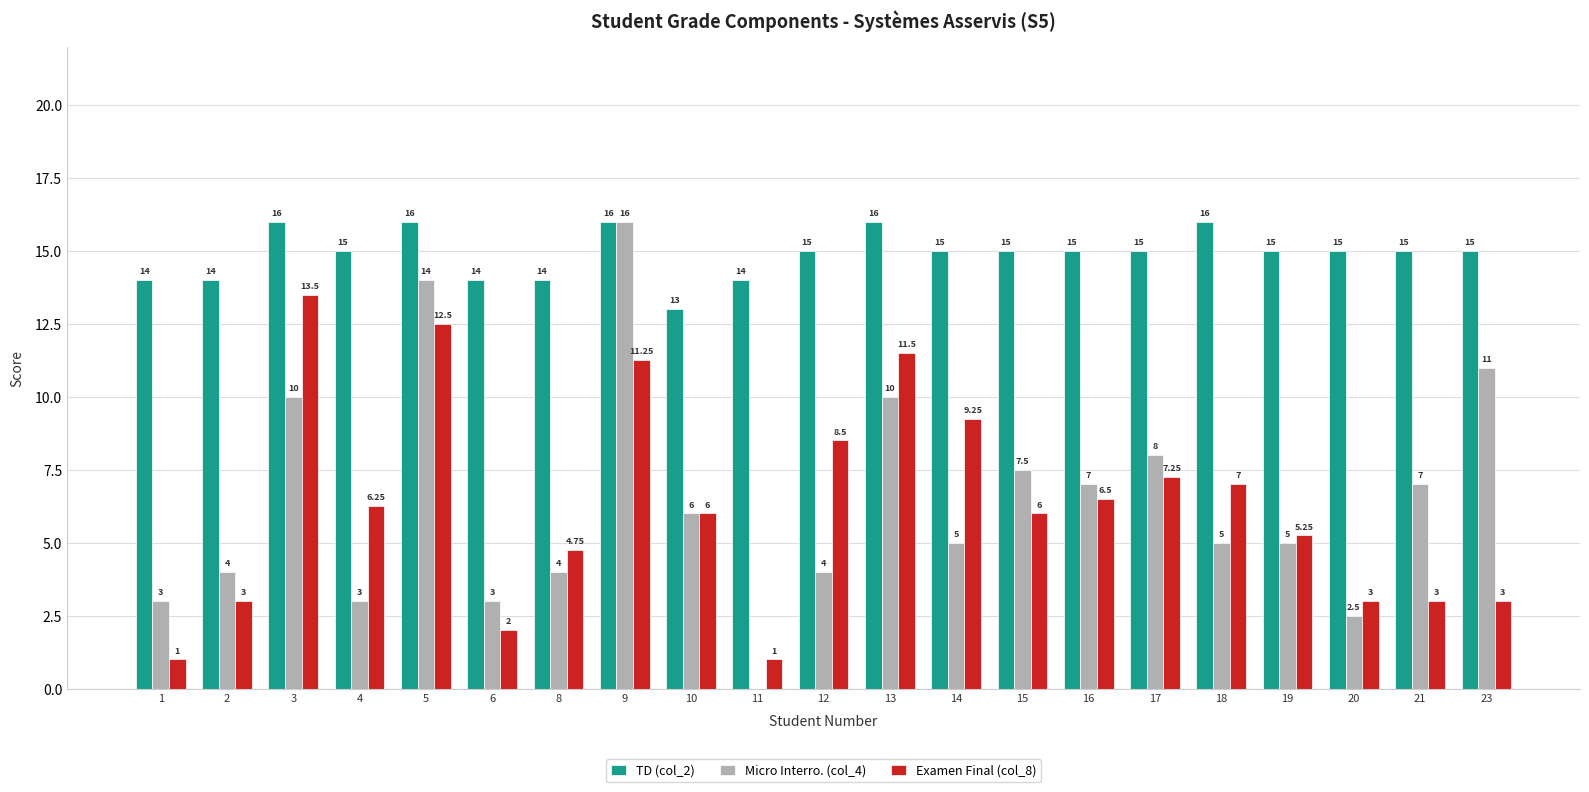

Is the value of Examen Final (col_8) at 13 greater than the value of Micro Interro. (col_4) at 16?

Yes